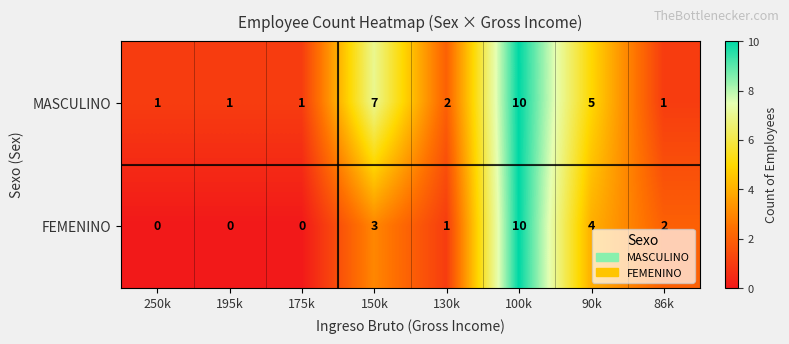

What is the difference between the maximum and minimum values in the MASCULINO series?

9